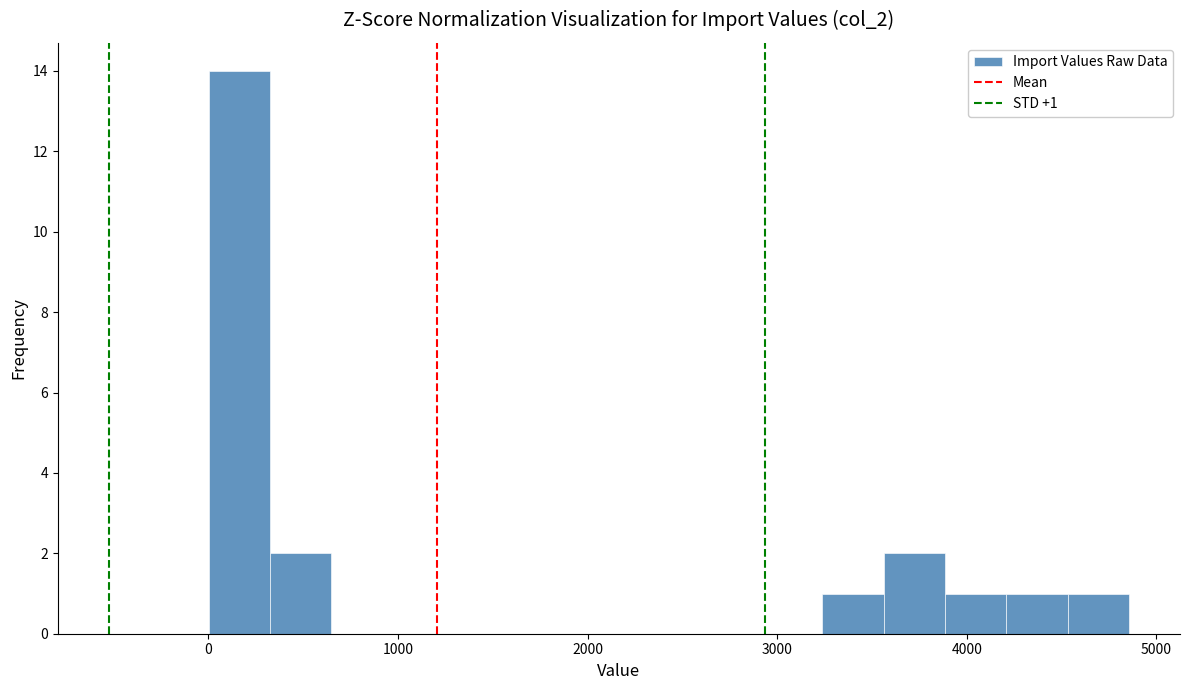

Around what value on the x-axis is the tallest bar? Give the approximate position of its centre, as read against the axis.

200